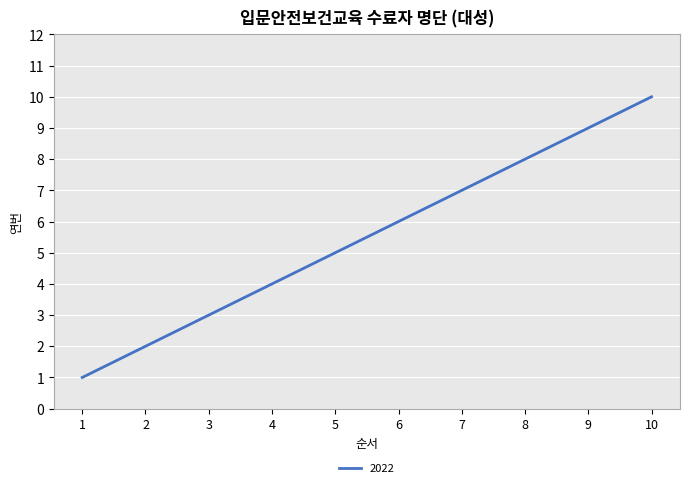

Is it true that the value at 2 is 3?

False